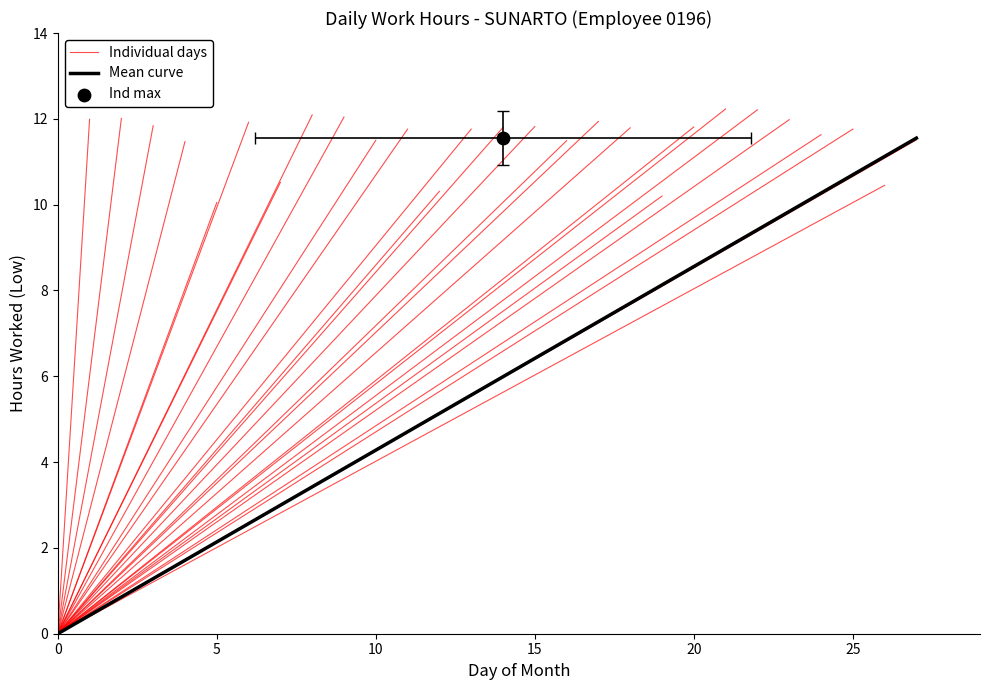

Is the value of Mean curve at 5 greater than the value of Individual days at 0?

Yes